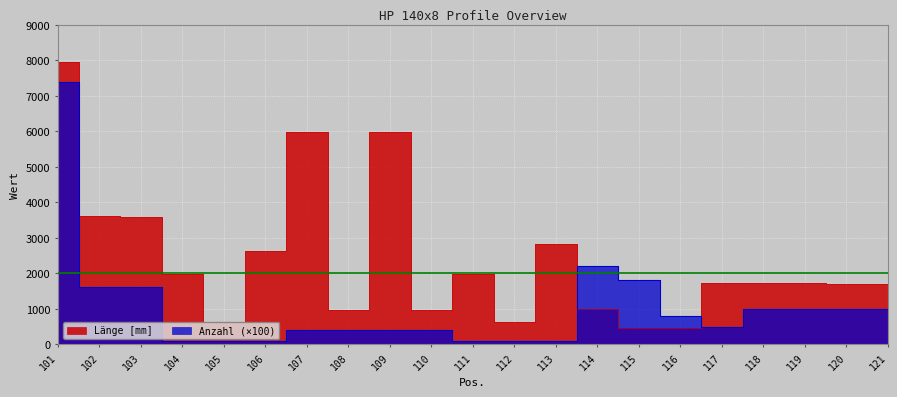

The Länge [mm] series shows 1727 at 118. True or false?

True